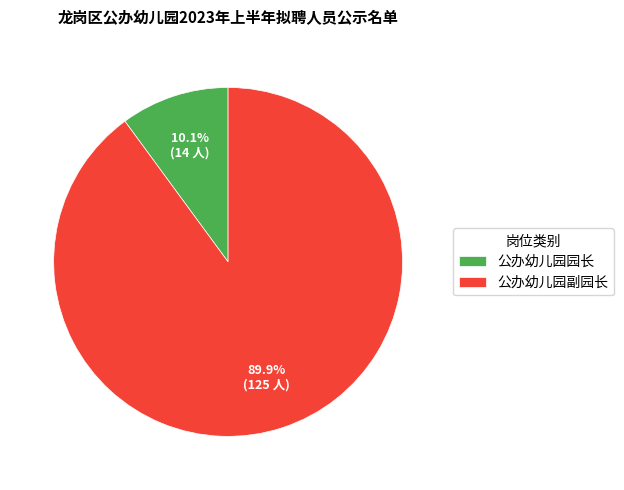

To the nearest percent, what is the average slice percentage?

50%